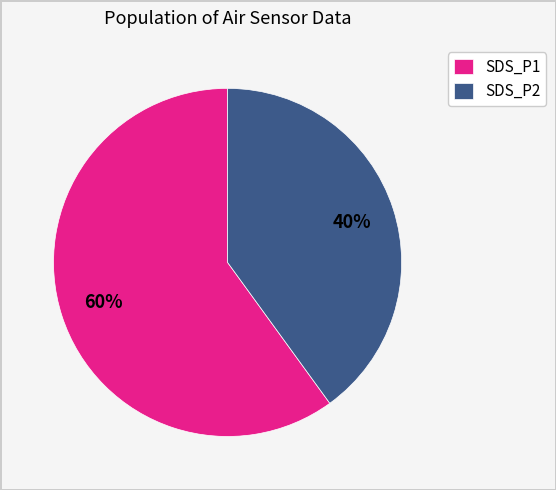

Rank the categories by value from highest to lowest.

SDS_P1, SDS_P2